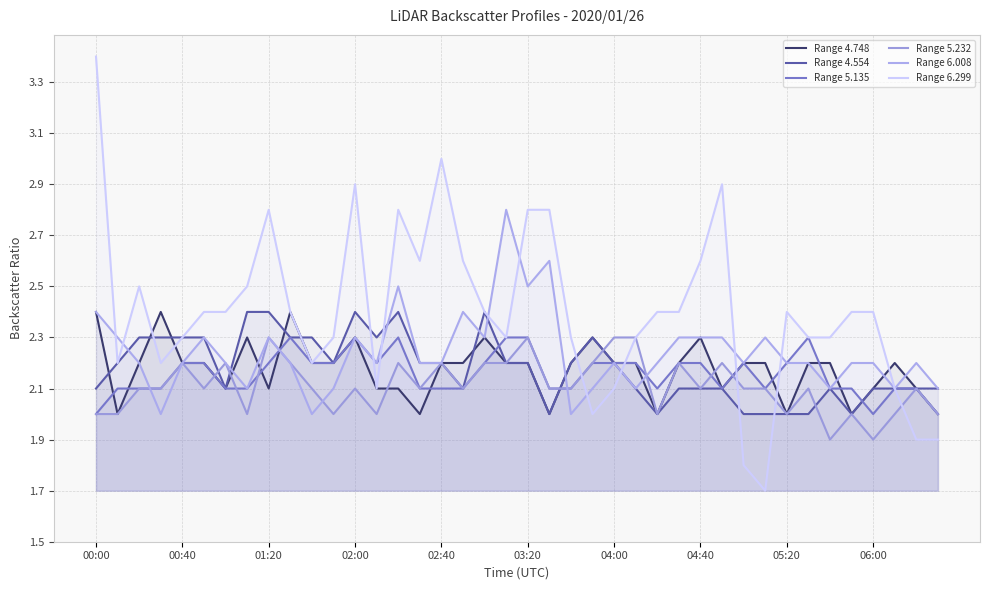

What is the difference between the highest and lowest values at 26?

0.4